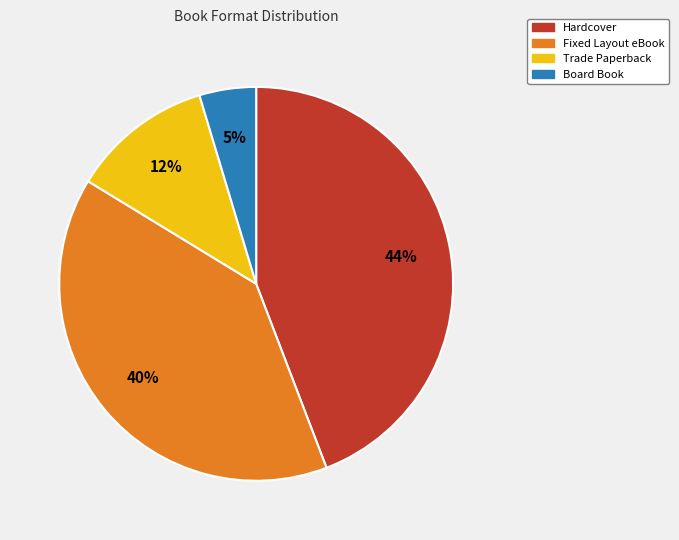

Is the sum of Fixed Layout eBook and Hardcover greater than half?

Yes